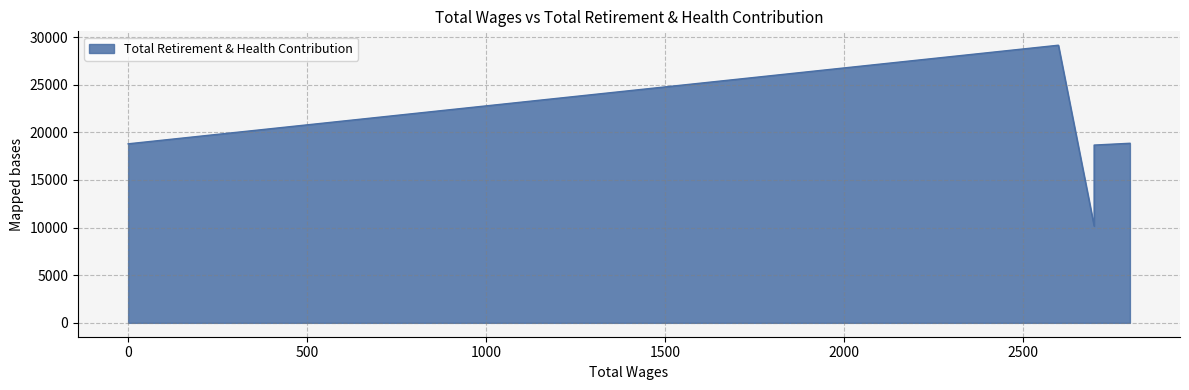

What is the greatest value displayed?

29150